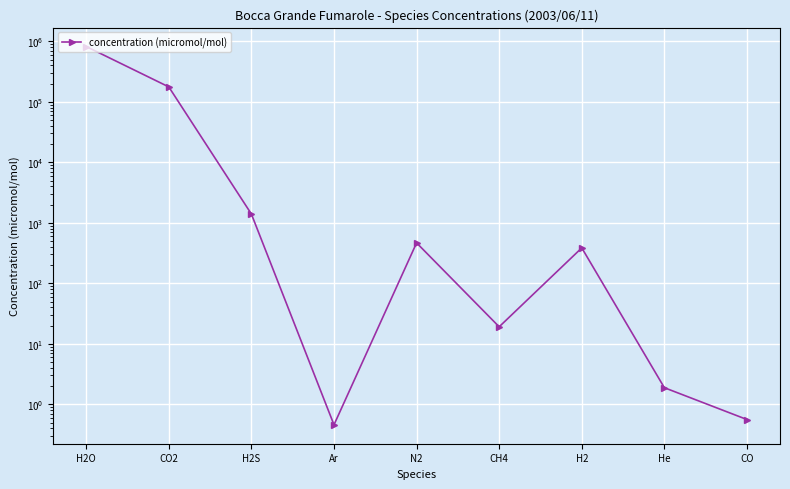

At which category does the chart reach its peak across all series?

H2O